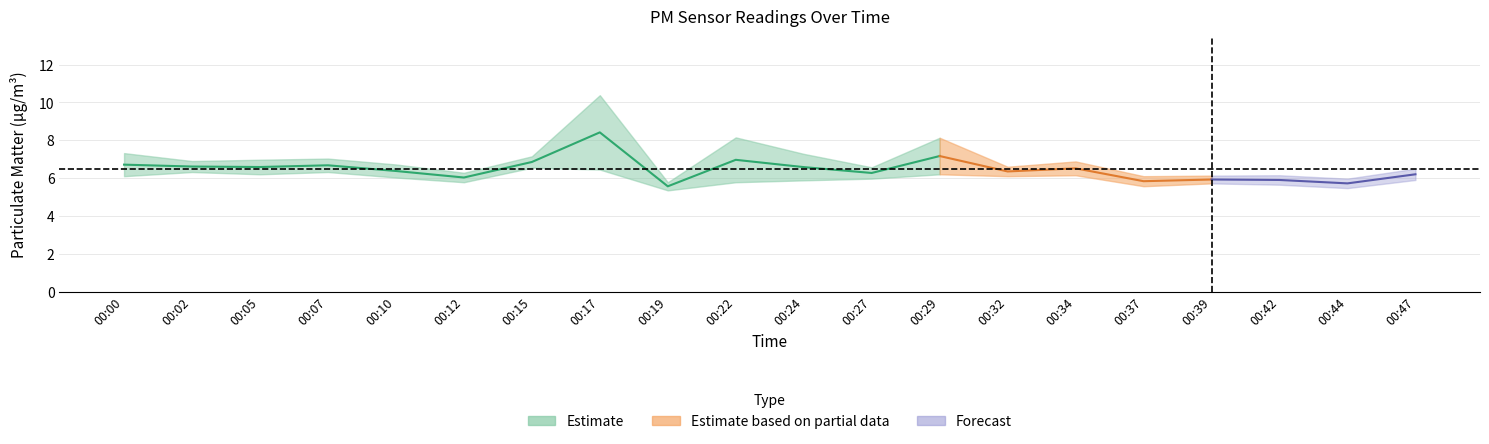

Is it true that P1 equals 3.4 at 00:29?

False